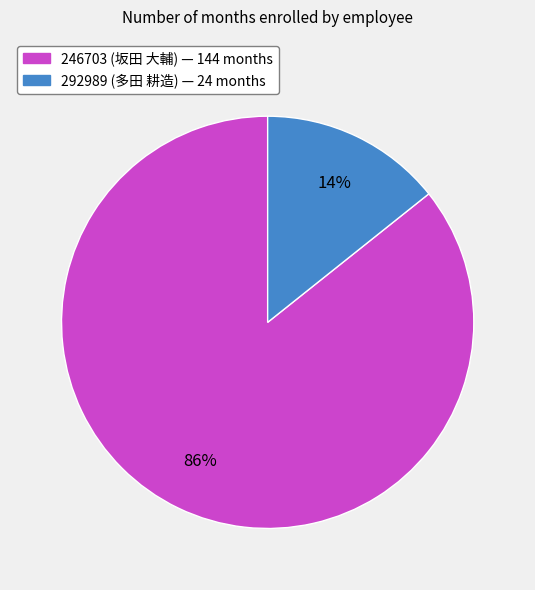

The 292989 (多田 耕造) slice represents 24% of the pie. True or false?

False